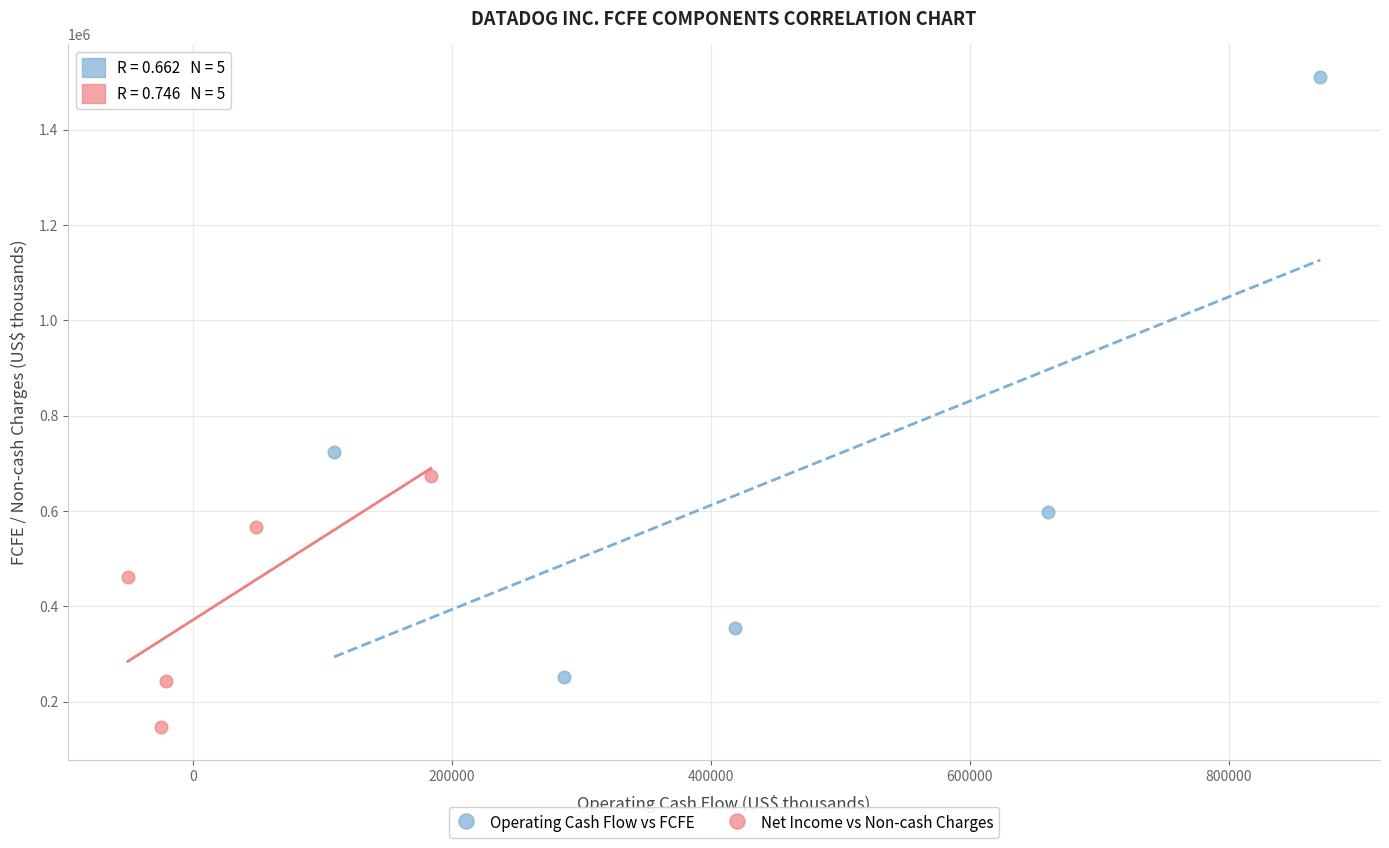

Which series contains the lowest Y value?

Net Income vs Non-cash Charges